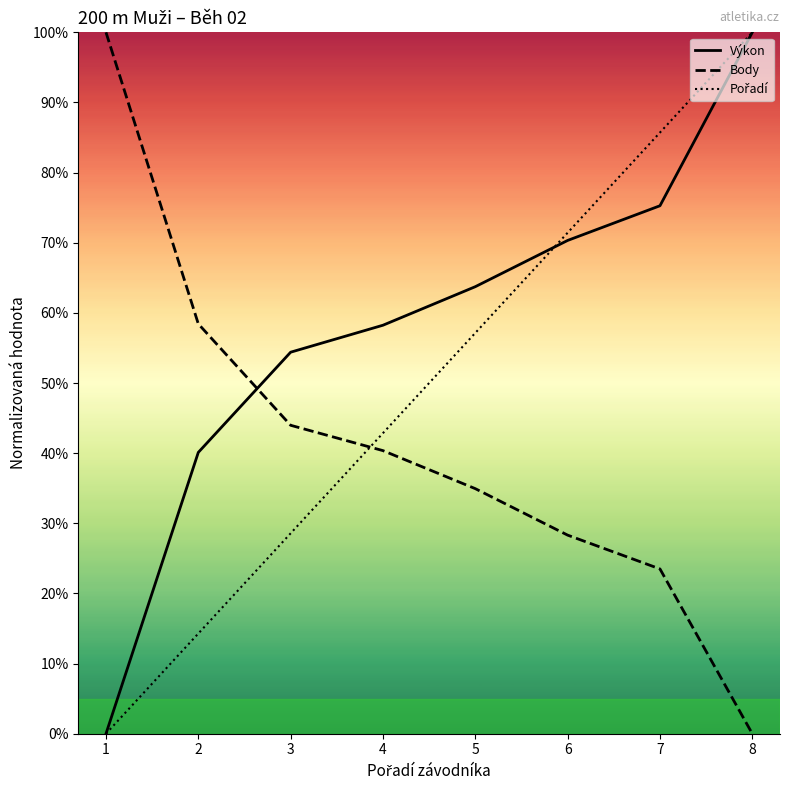

At which category is the sum across all series the highest?

8